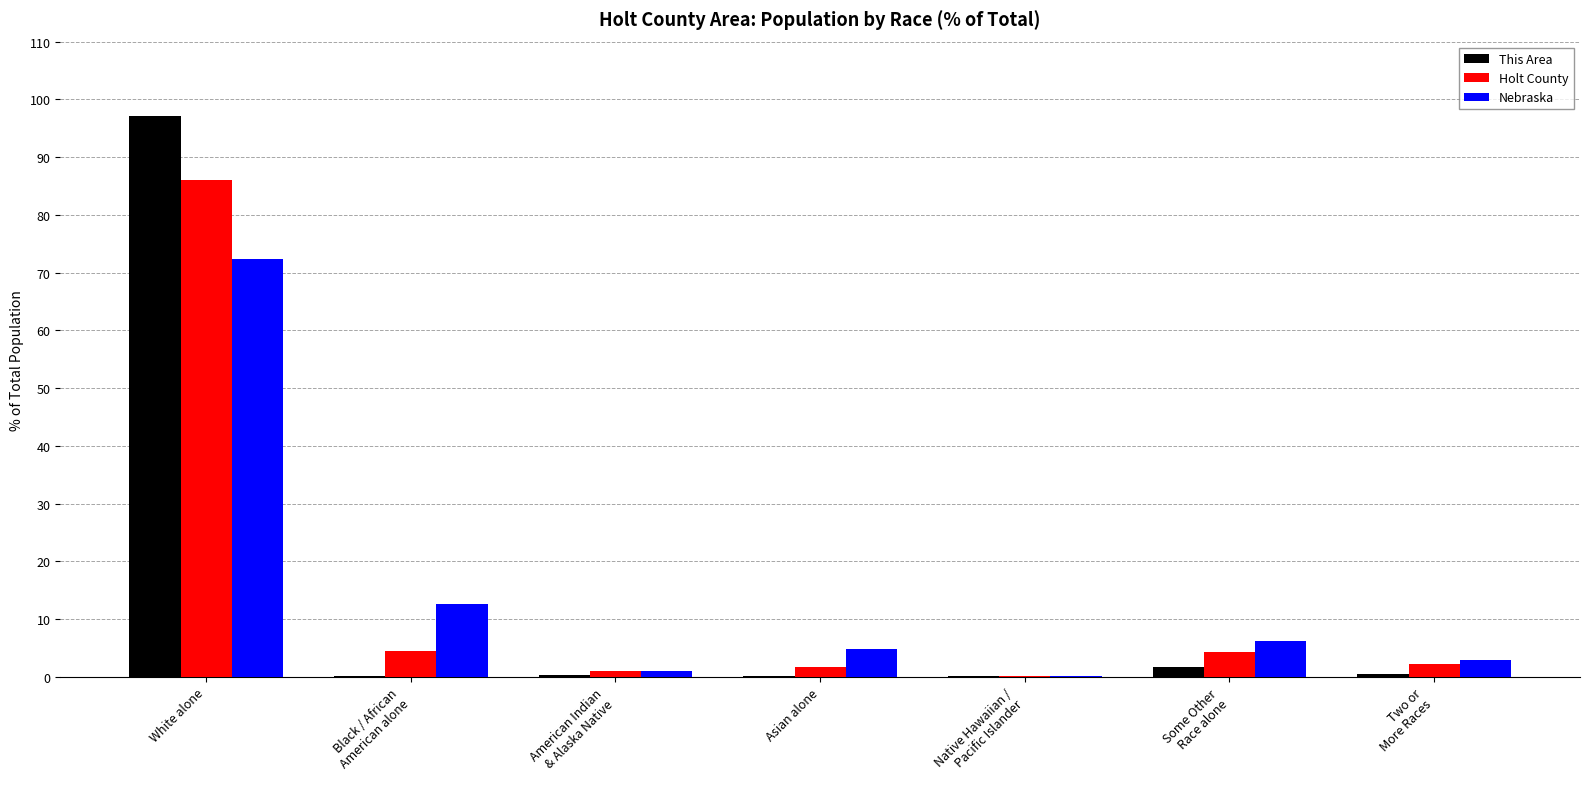

Is it true that Holt County equals 134.9 at White alone?

False